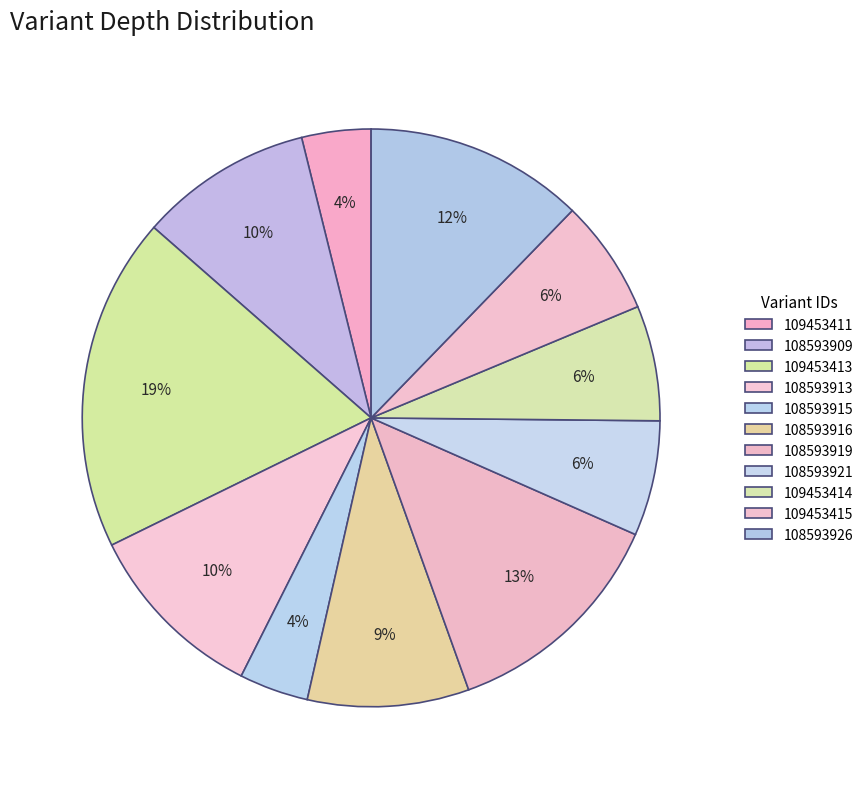

Which category has the biggest portion of the pie?

109453413